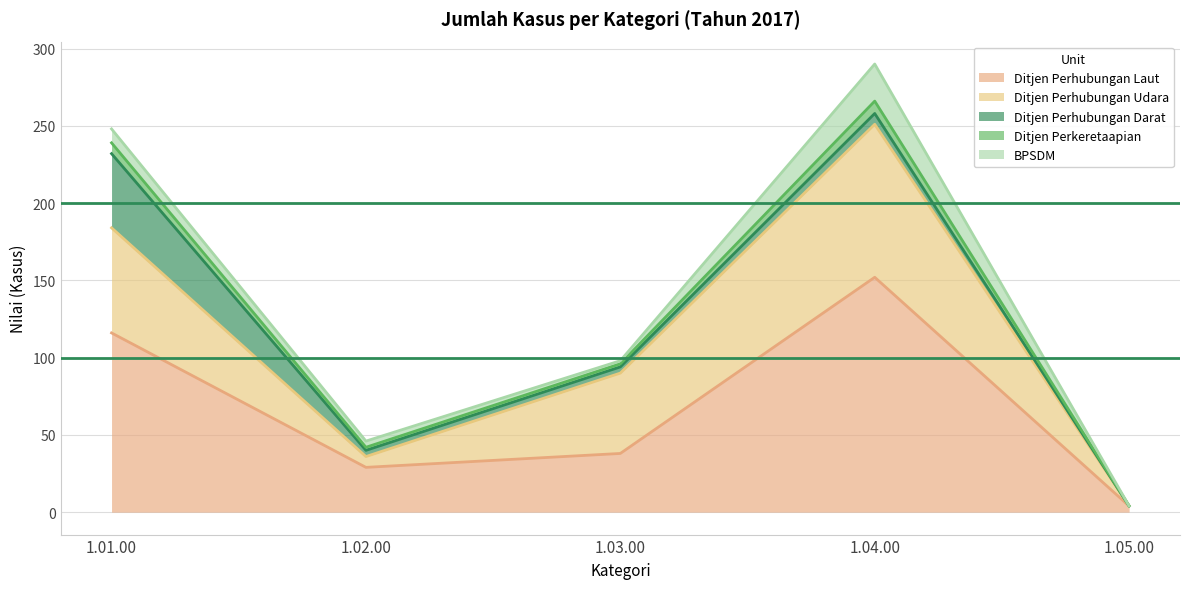

At how many categories does at least one series exceed 20?

4